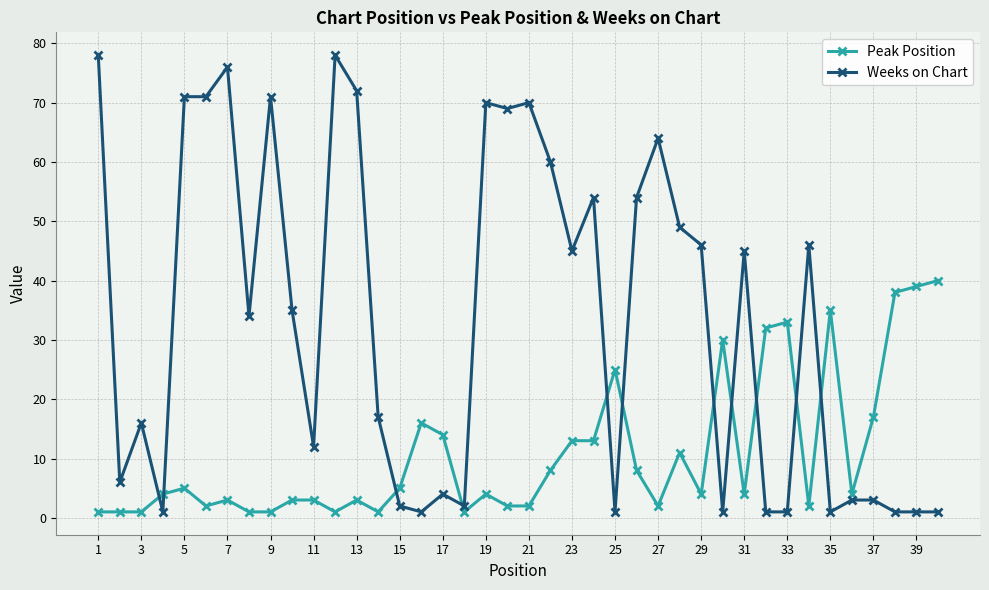

List the series in order of their peak value, highest first.

Weeks on Chart, Peak Position